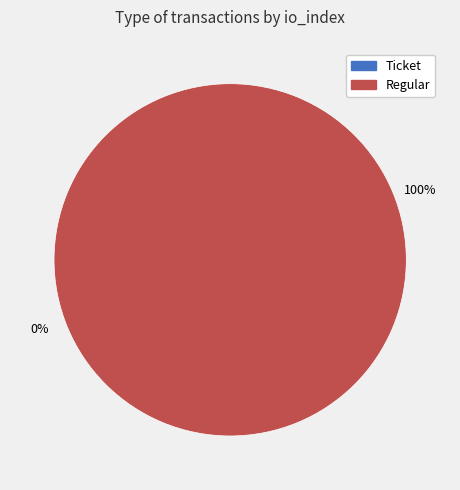

True or false: Regular accounts for 86% of the total.

False